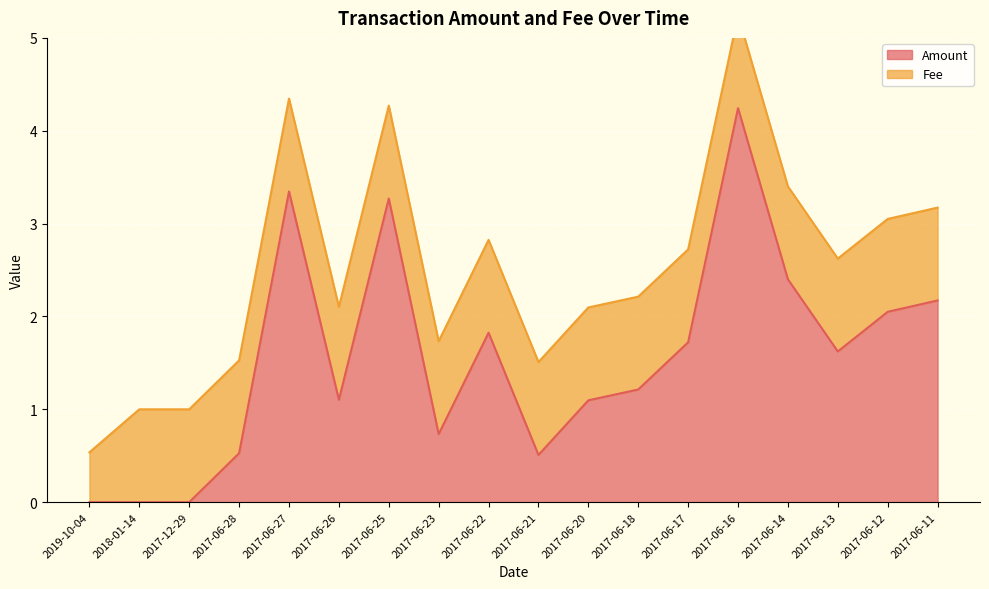

The chart shows a value of 4.2 at 2017-06-16. True or false?

True